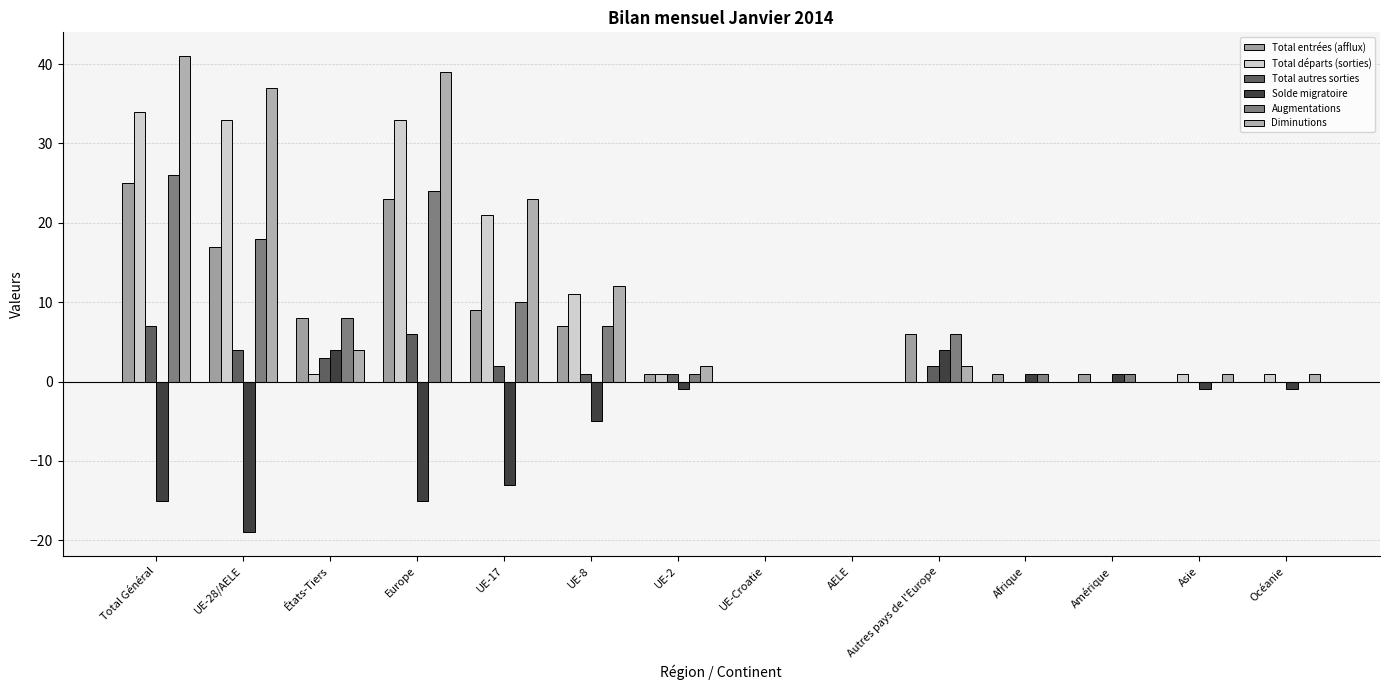

The value of Augmentations at Autres pays de l'Europe is 8. True or false?

False